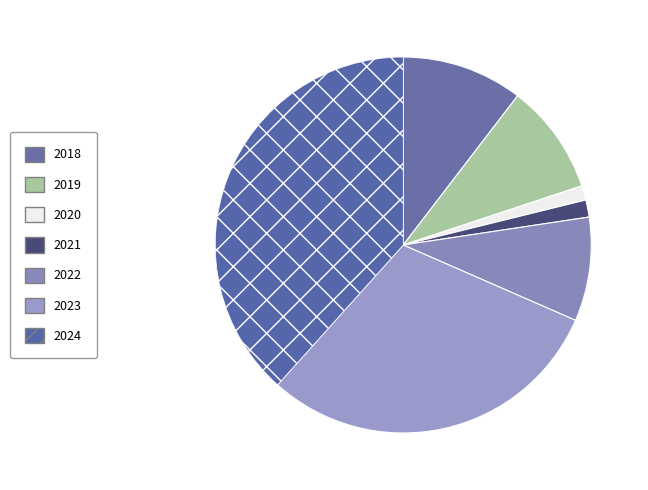

Between 2021 and 2020, which is larger?

2021